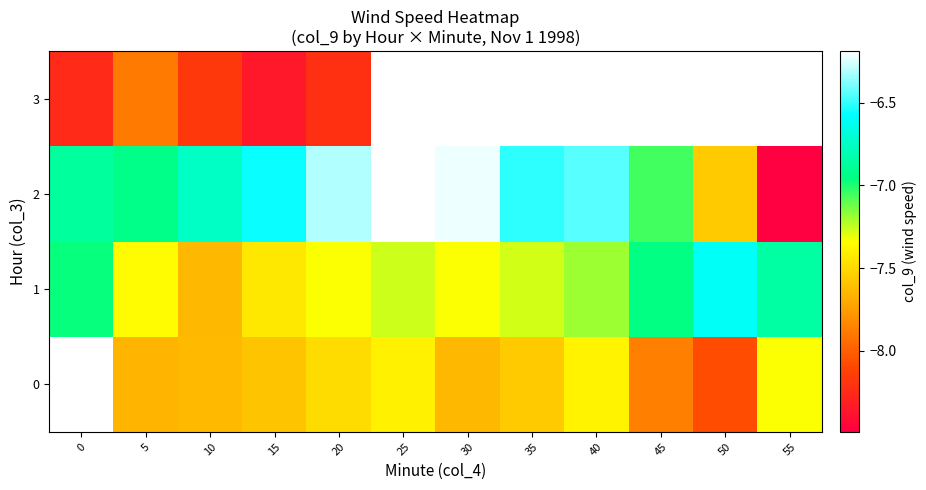

At 5, list the series in order from smallest to largest.

3, 0, 1, 2